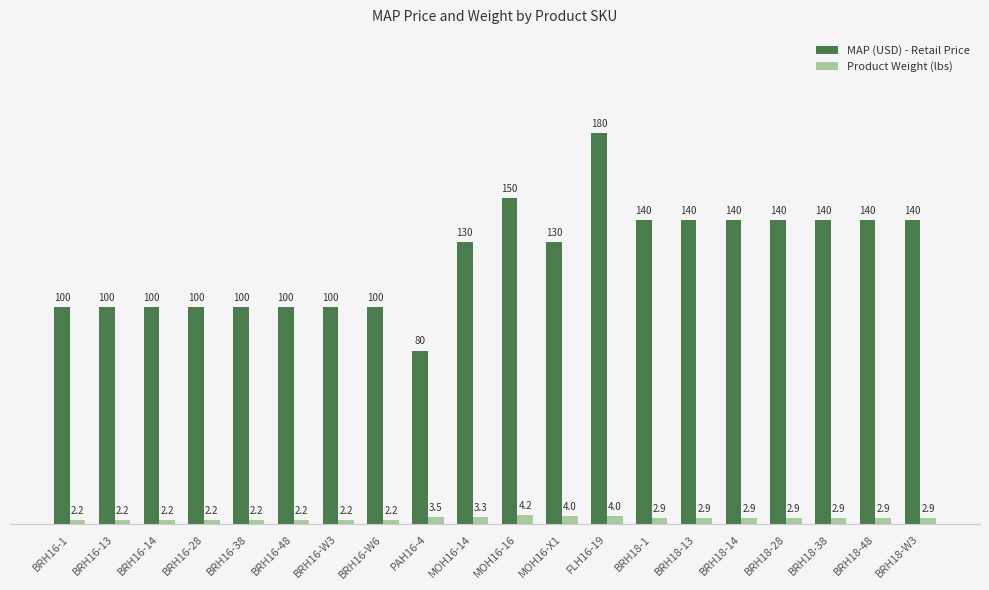

At MOH16-14, list the series in order from smallest to largest.

Product Weight (lbs), MAP (USD) - Retail Price